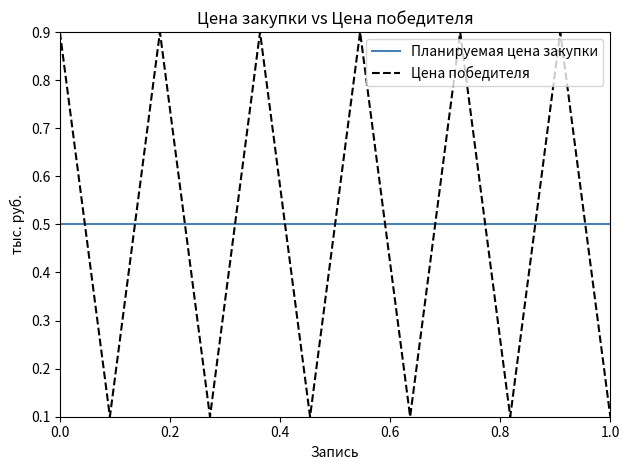

Which series has the largest range (max minus min)?

Цена победителя